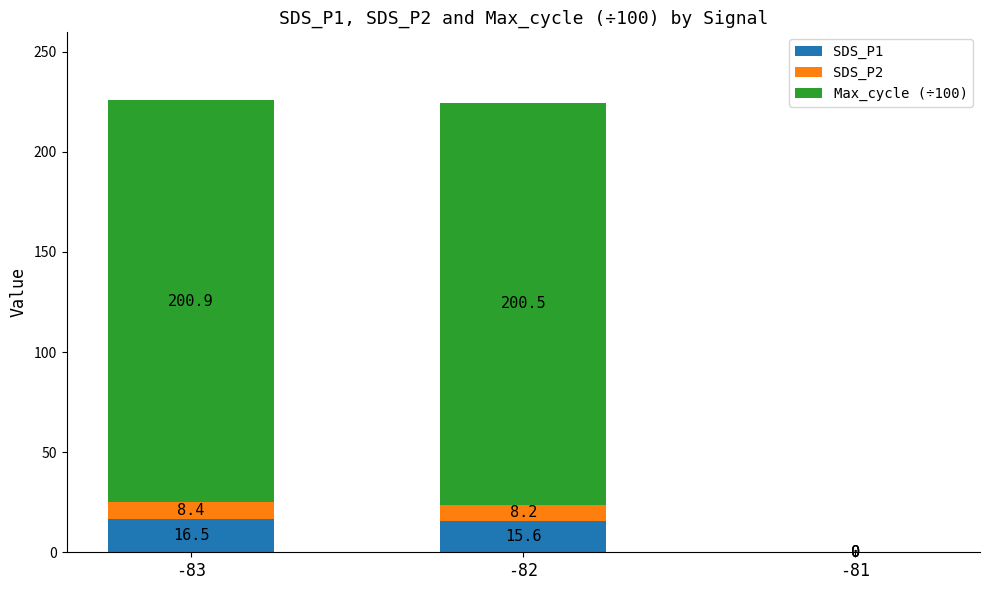

Reading left to right, list the values for the SDS_P1 series.

-83=16.5	-82=15.6	-81=0.0